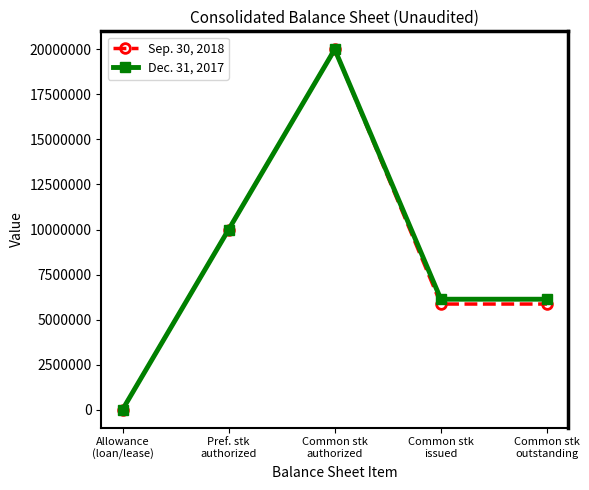

The Dec. 31, 2017 series shows 6132362 at Common stk
issued. True or false?

True